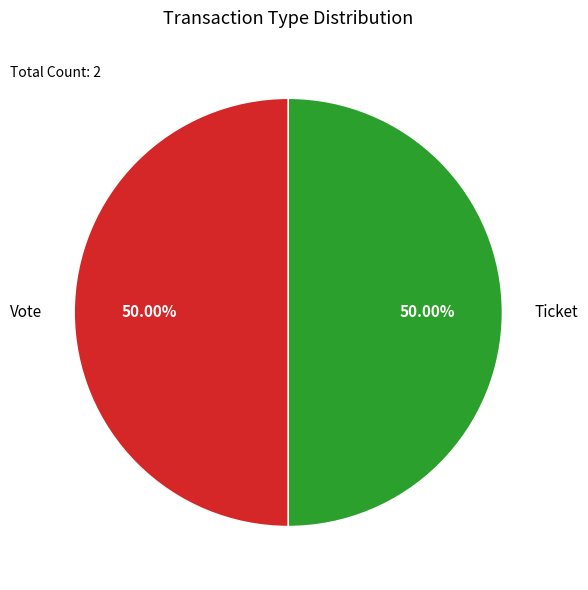

How many slices are in this pie chart?

2